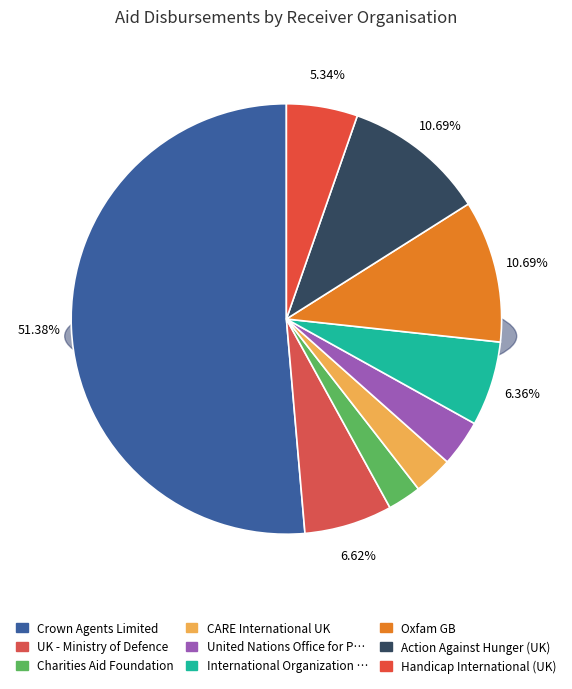

Is it true that International Organization for Migration is 6% of the pie?

True